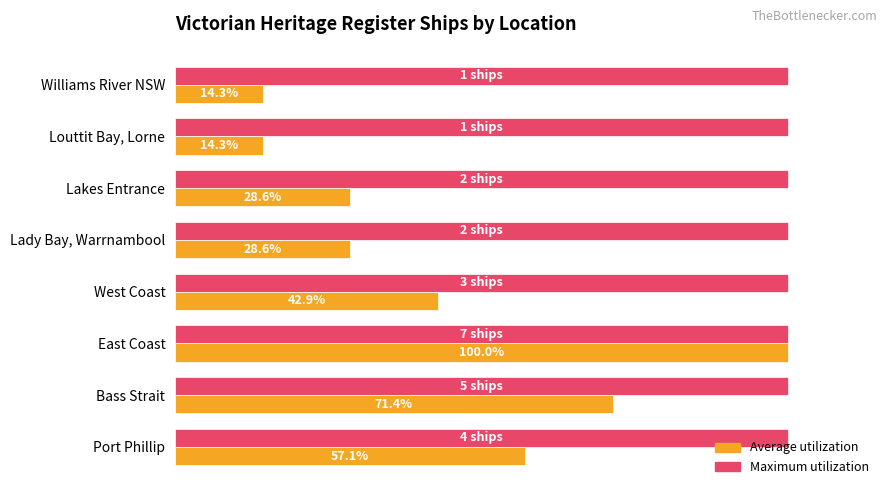

Which category has the highest value in the Average utilization series?

East Coast